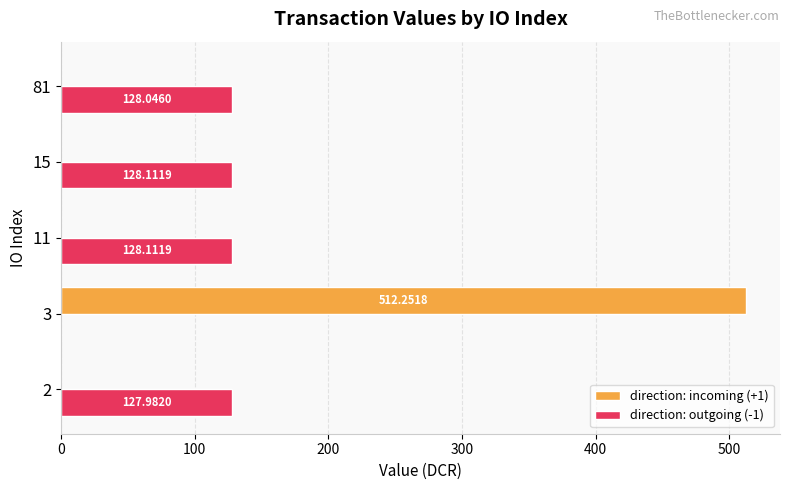

Between 15 and 81, which series saw the biggest shift?

direction: outgoing (-1)